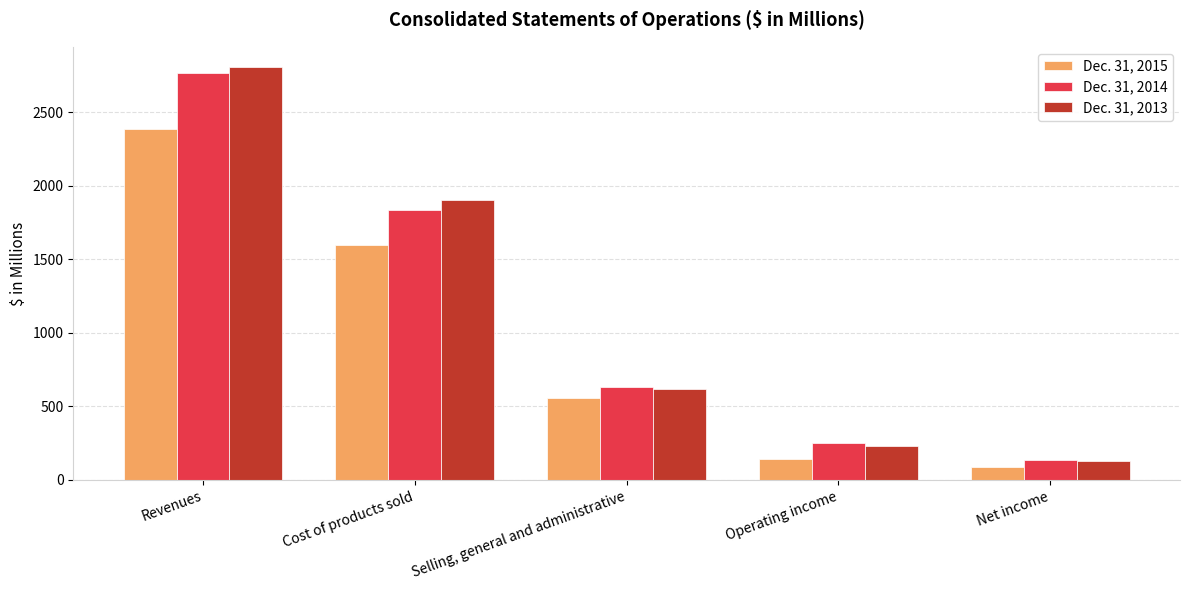

At which label is Dec. 31, 2013 closest to 1468?

Cost of products sold